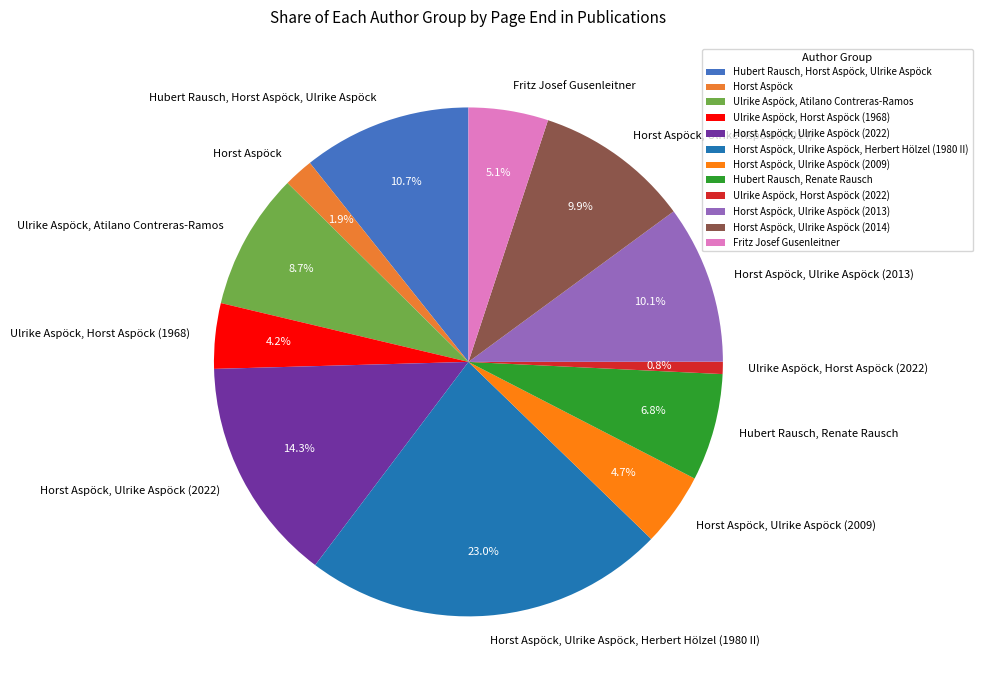

Which has a higher value, Horst Aspöck, Ulrike Aspöck (2009) or Horst Aspöck, Ulrike Aspöck (2013)?

Horst Aspöck, Ulrike Aspöck (2013)